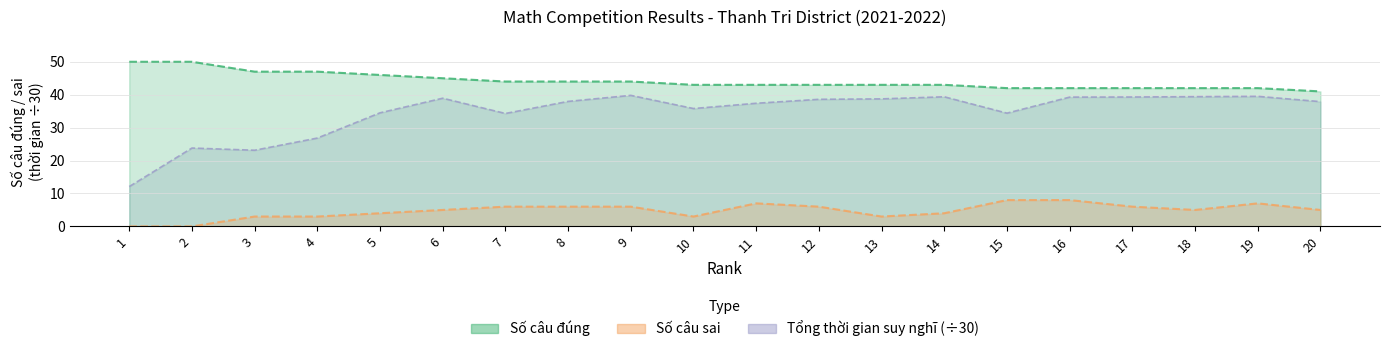

Which series changed the most between 2 and 17?

Tổng thời gian suy nghĩ